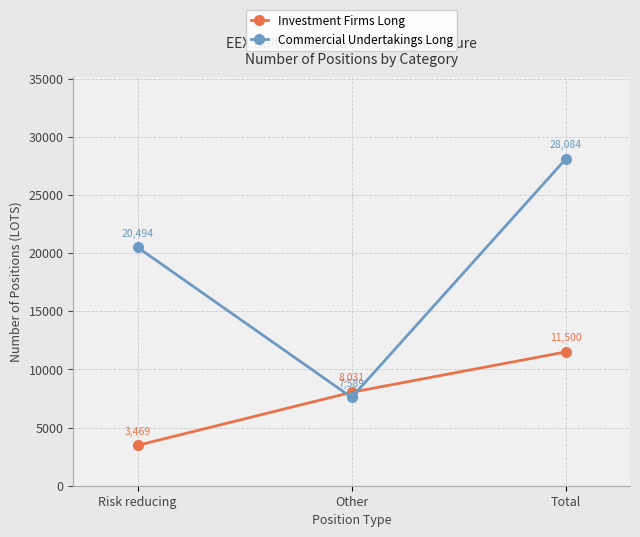

What is the label of the 2nd point from the left?

Other